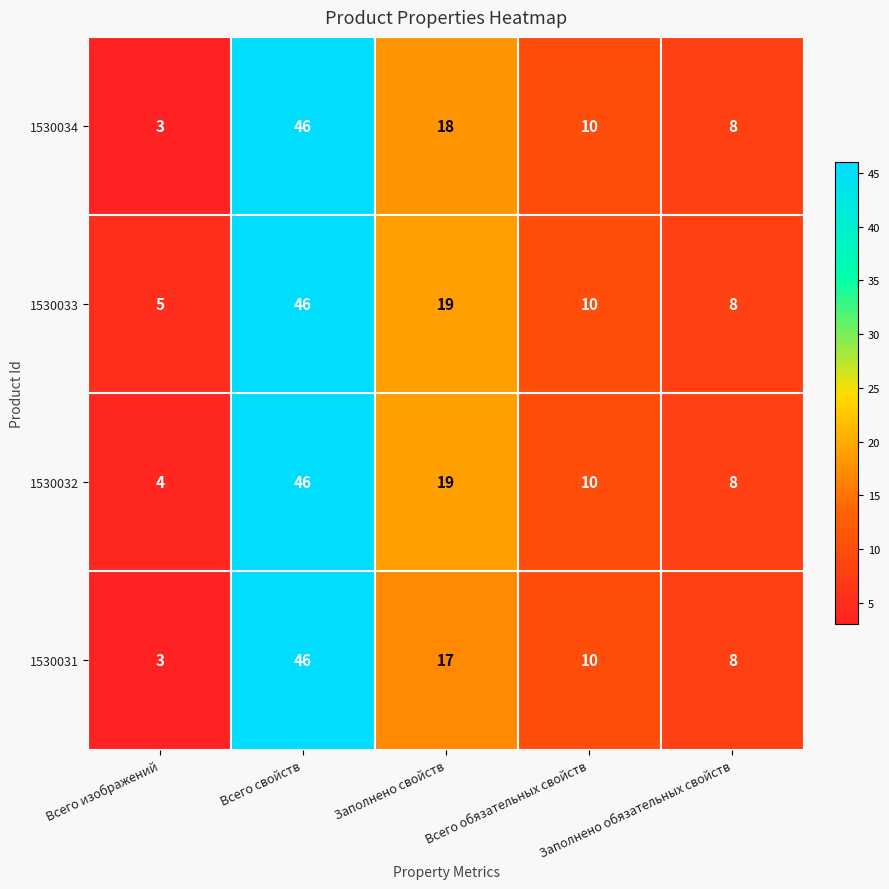

Which series has the largest total across all categories?

1530033